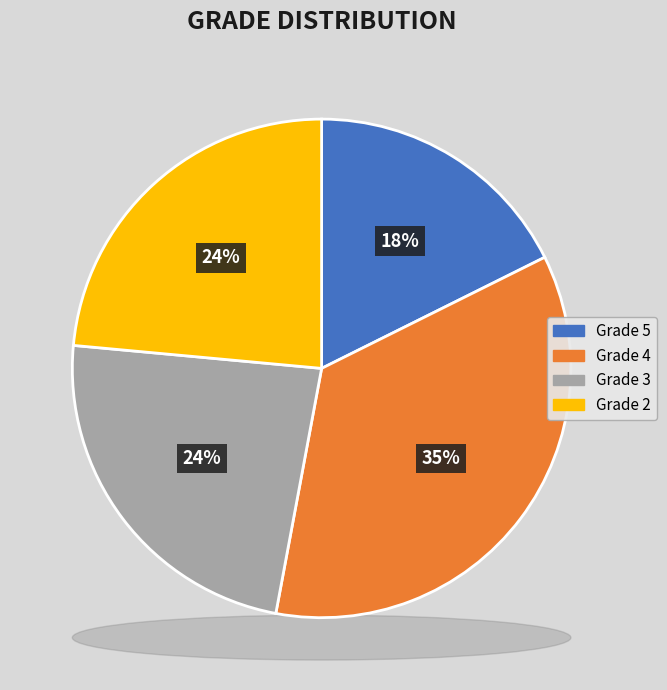

To the nearest percent, what is the combined percentage of 2 and 5?

41%